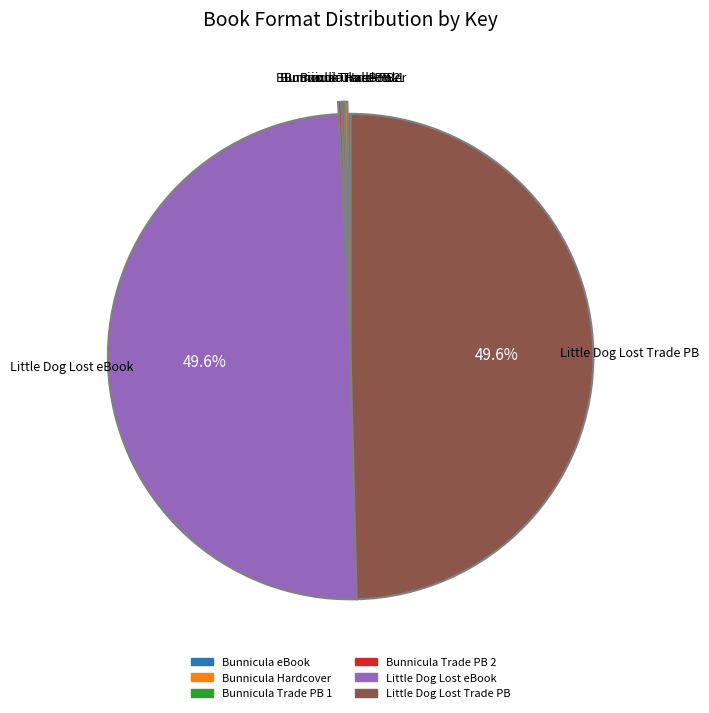

Is there any slice that represents more than half of the pie?

No